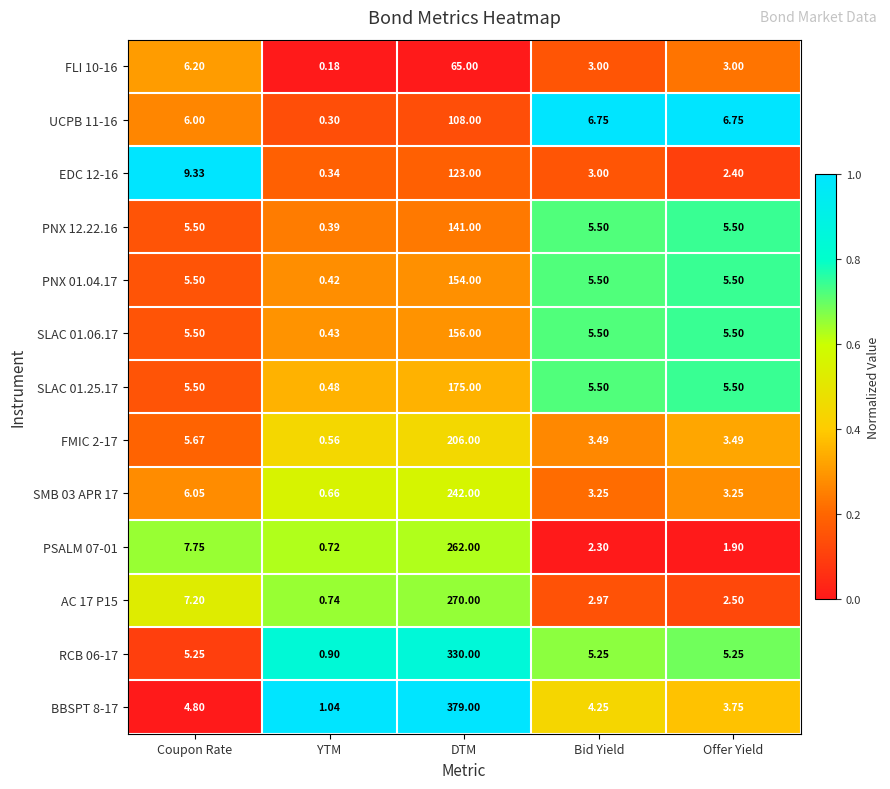

Where does the RCB 06-17 series first go above 5?

Coupon Rate